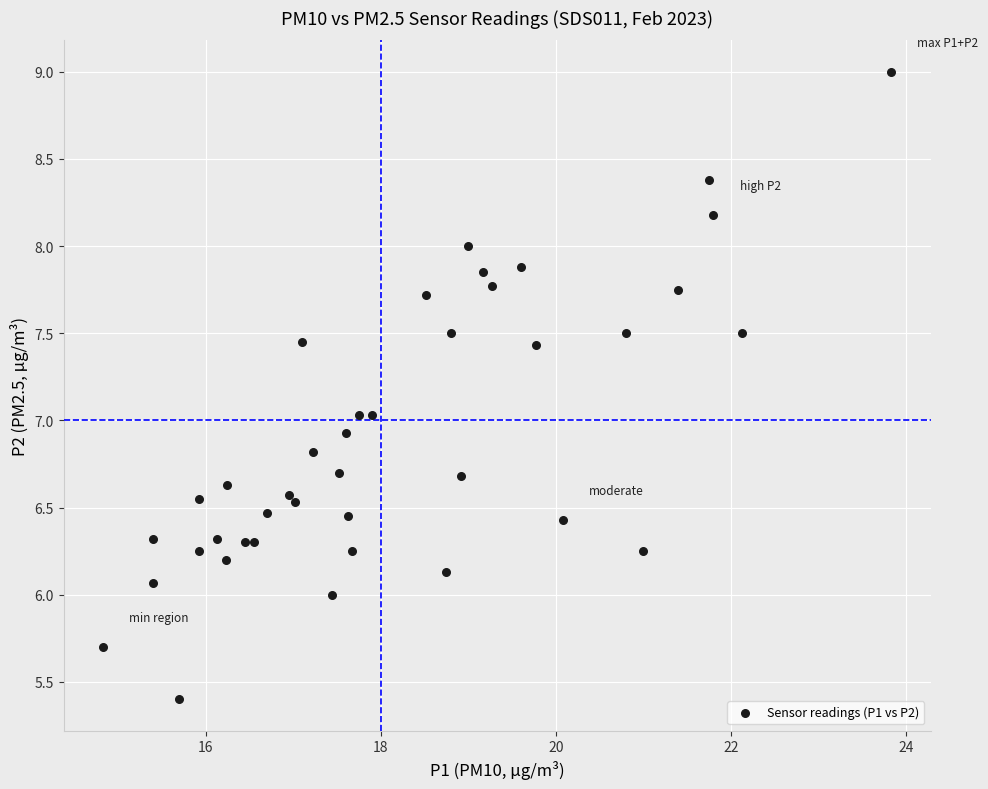

What is the range of Y values (max minus min)?

3.6